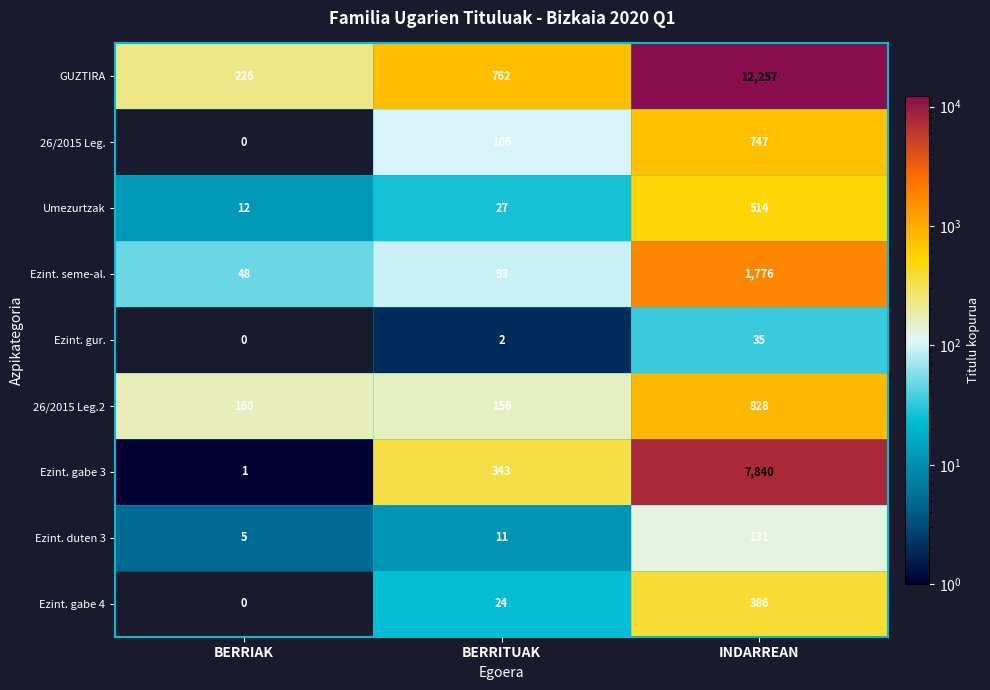

How many series are shown in this chart?

9